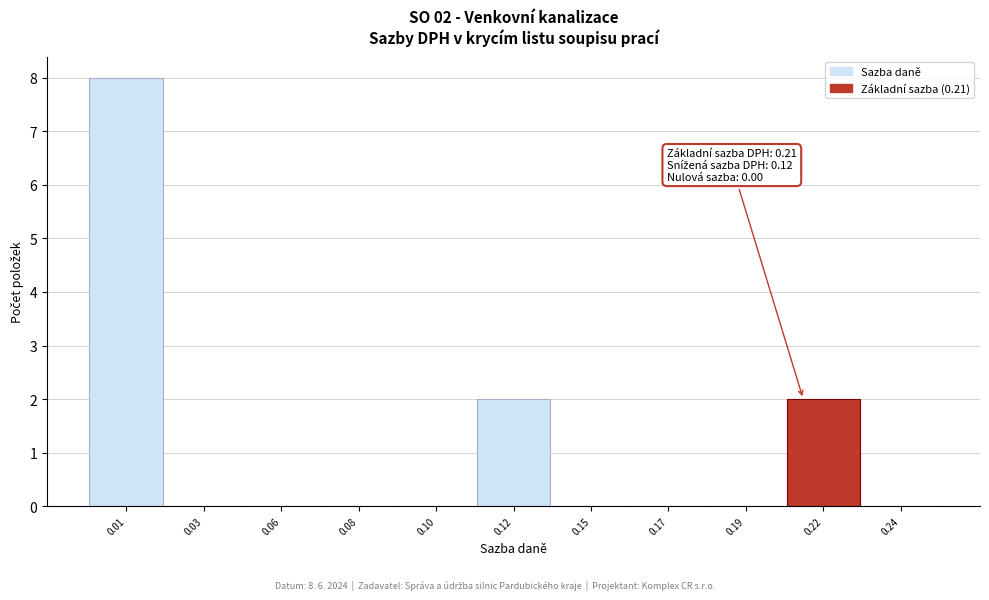

Reading left to right, list all the values displayed in this chart.

0.01=8	0.03=0	0.06=0	0.08=0	0.10=0	0.12=2	0.15=0	0.17=0	0.19=0	0.22=2	0.24=0